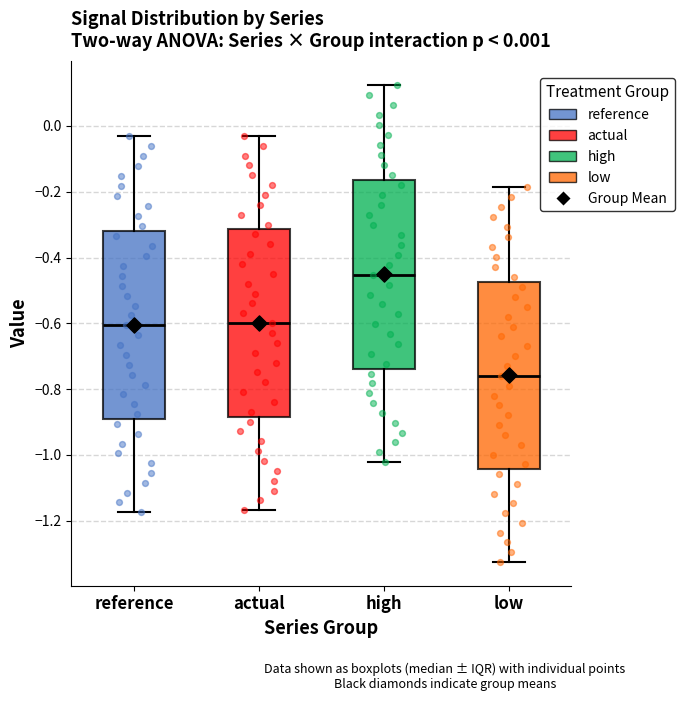

Which box's median line is the lowest?

low